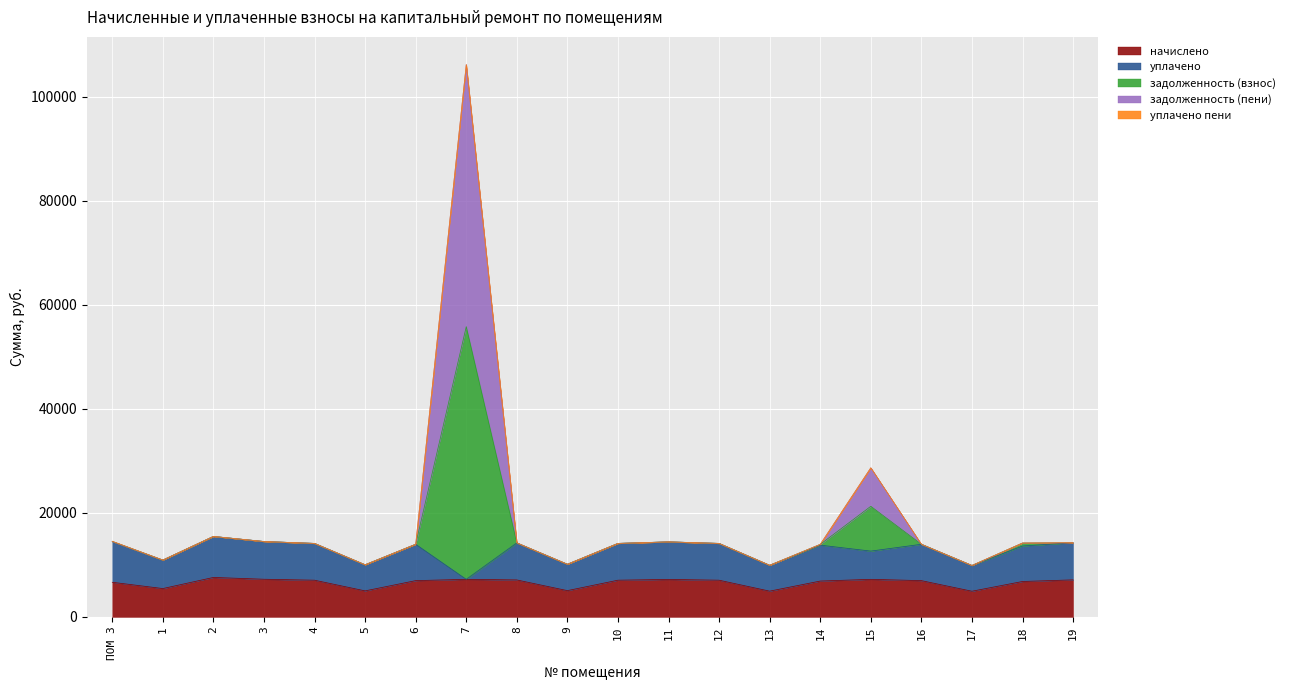

Which label corresponds to the largest value in the chart?

7